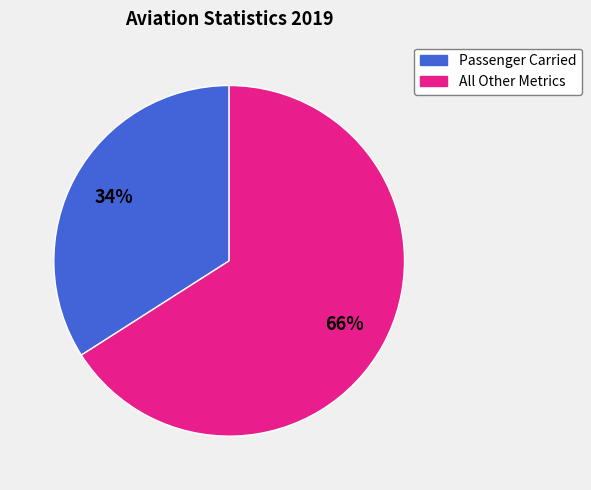

How many segments does this pie chart have?

2